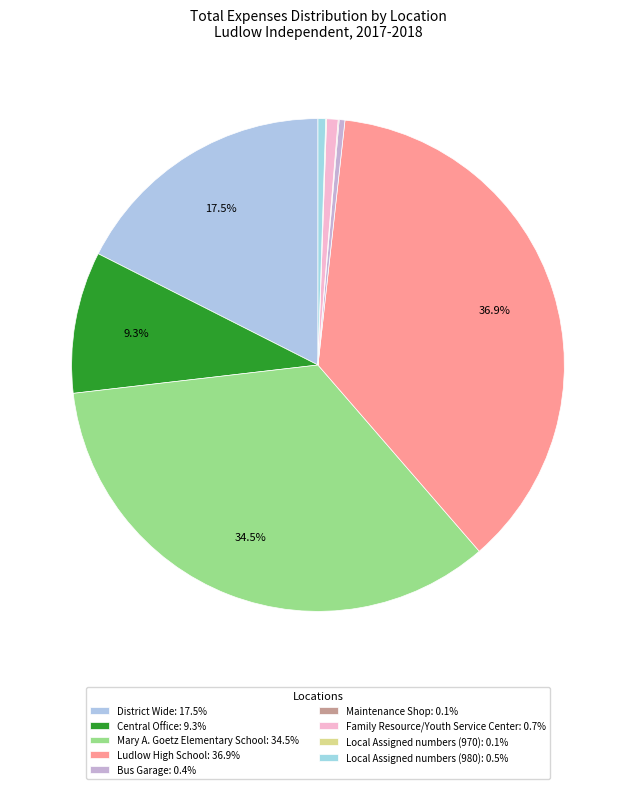

To the nearest percent, what portion does Ludlow High School represent?

37%